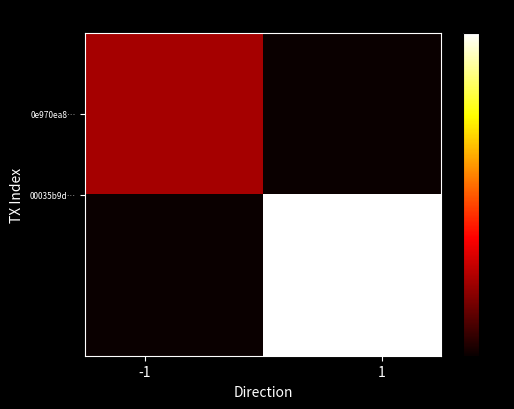

At how many categories does at least one series exceed 3?

1